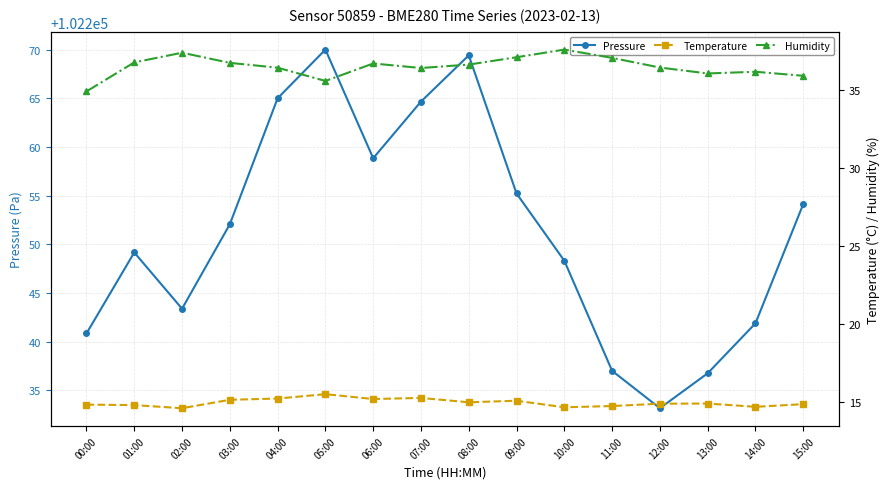

Where is the first local maximum for Humidity?

02:00